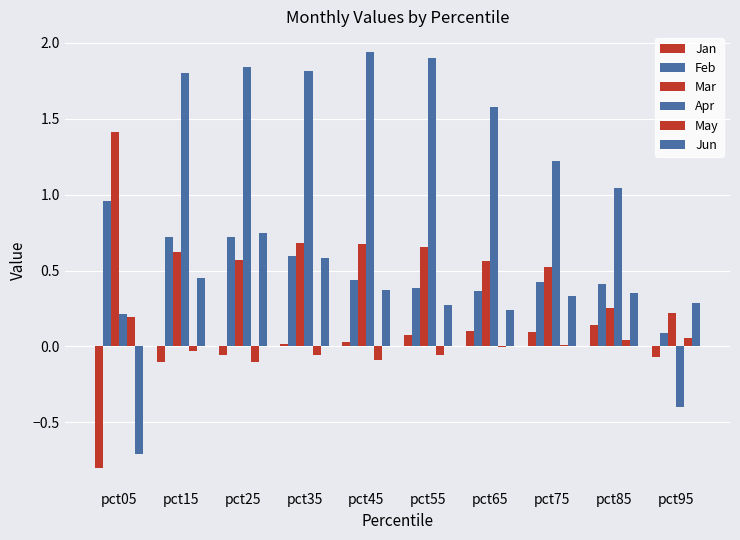

Which series has the largest total across all categories?

Apr